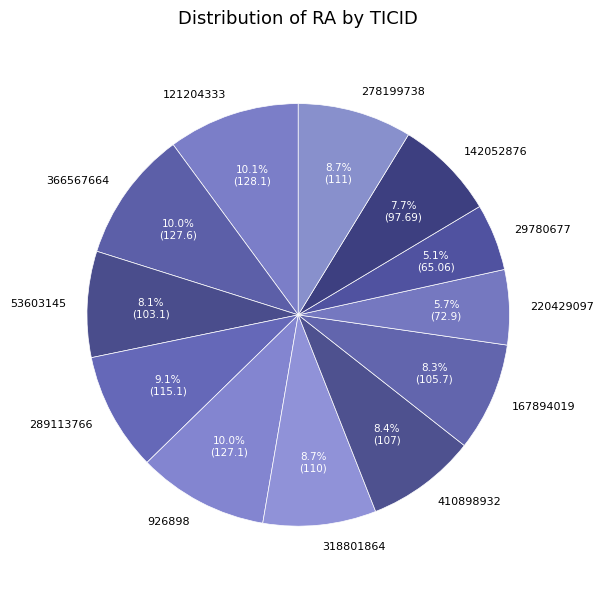

Is there any slice that represents more than half of the pie?

No